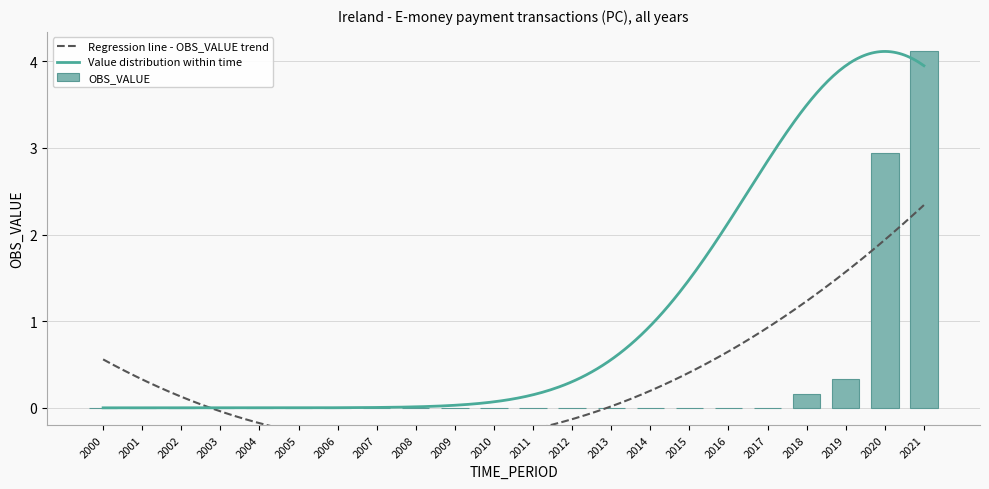

How many bars are there in total?

22